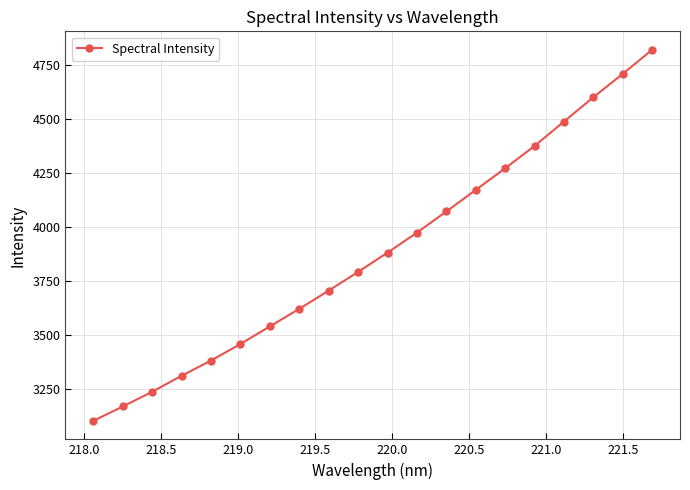

What is the value of the 18th point from the left?

4598.6